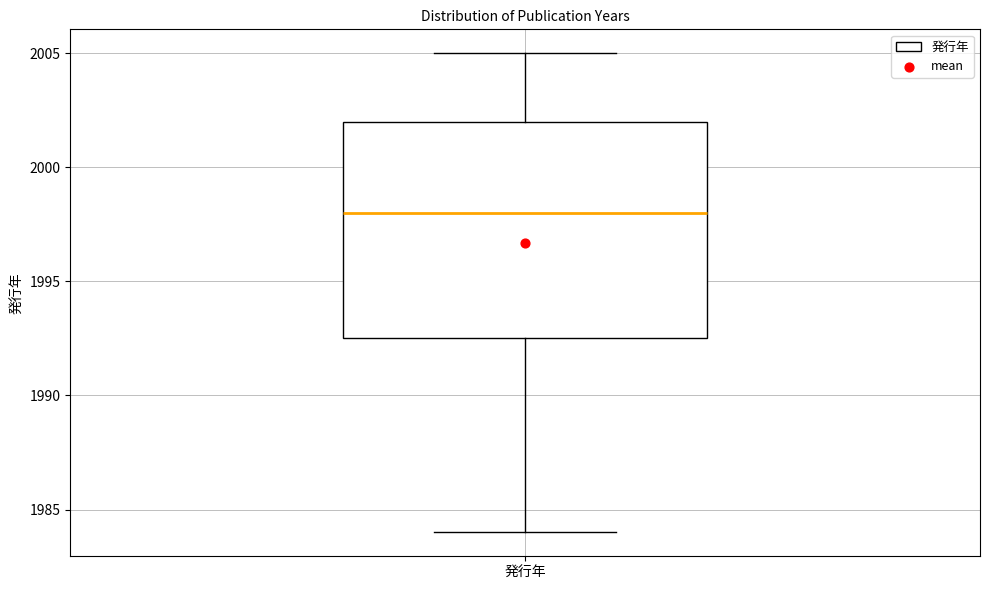

Transcribe this box plot: give where the median line is, the range the box spans, and where the two whiskers end, as read against the y-axis. The values are not printed on the chart, so give them approximately, as read against the axis.

median 1998.0, box 1992.5 to 2002.0, whiskers 1984.0 to 2005.0